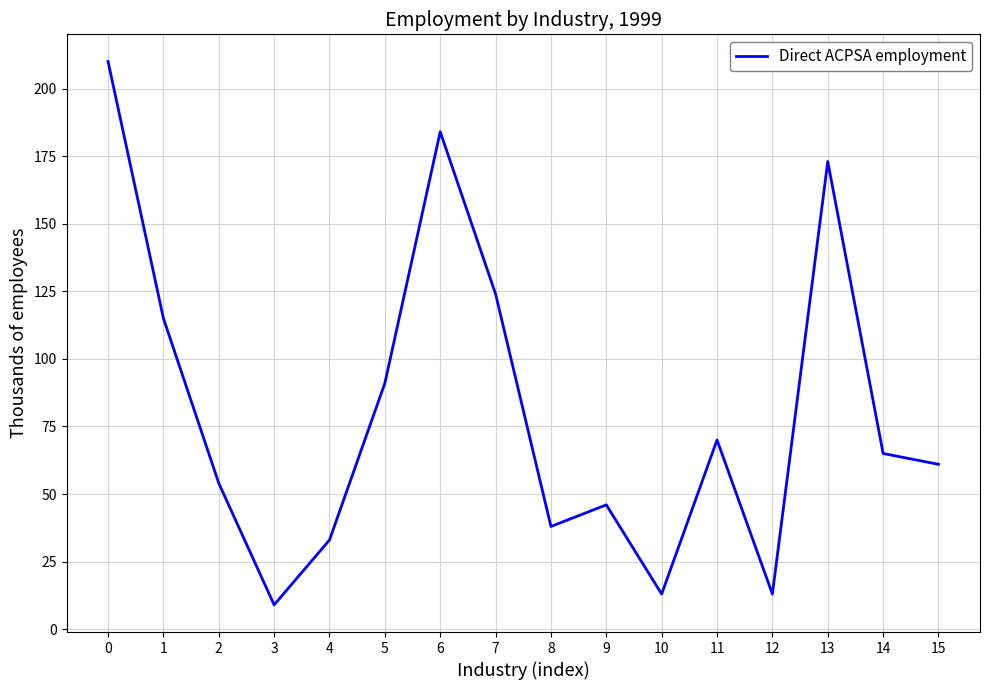

What is the approximate value at 1, to the nearest 5?

115